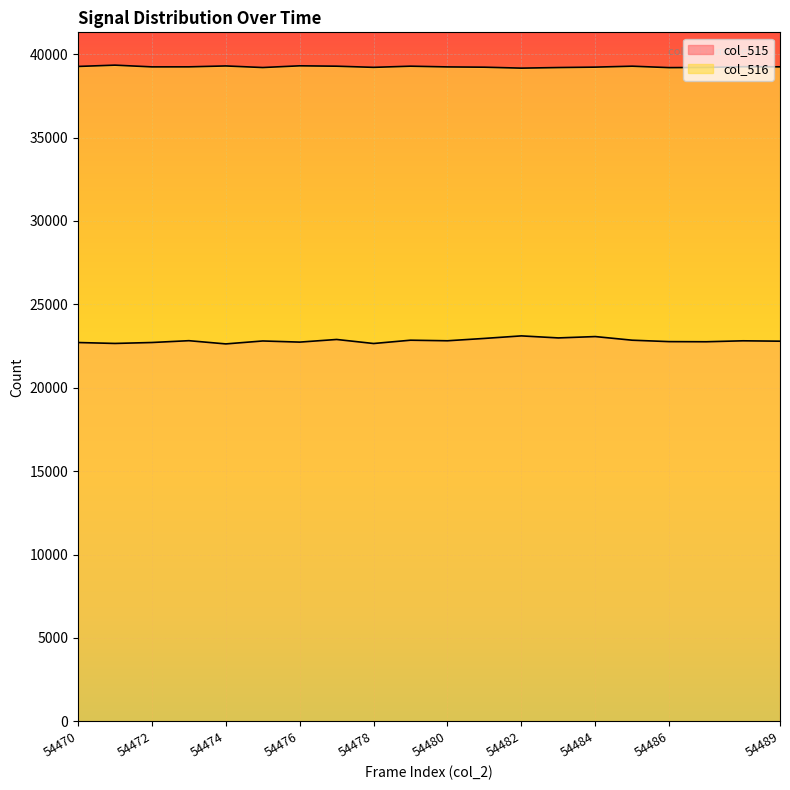

What is the total value across all series at 54487?

61962